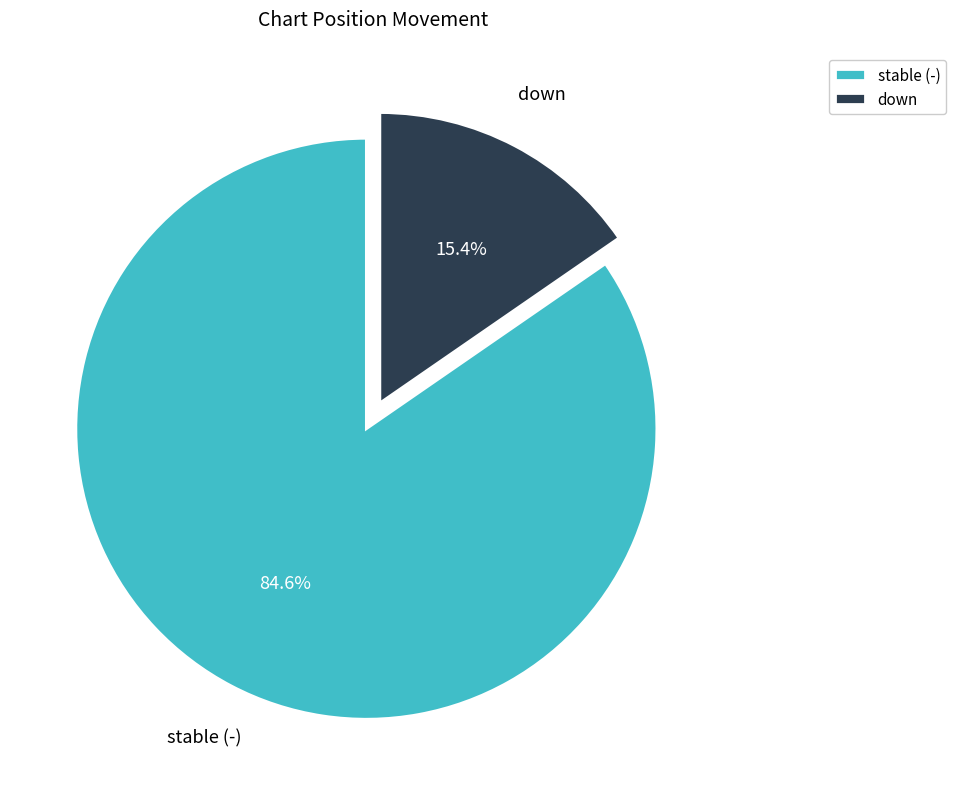

To the nearest percent, what is the average slice percentage?

50%